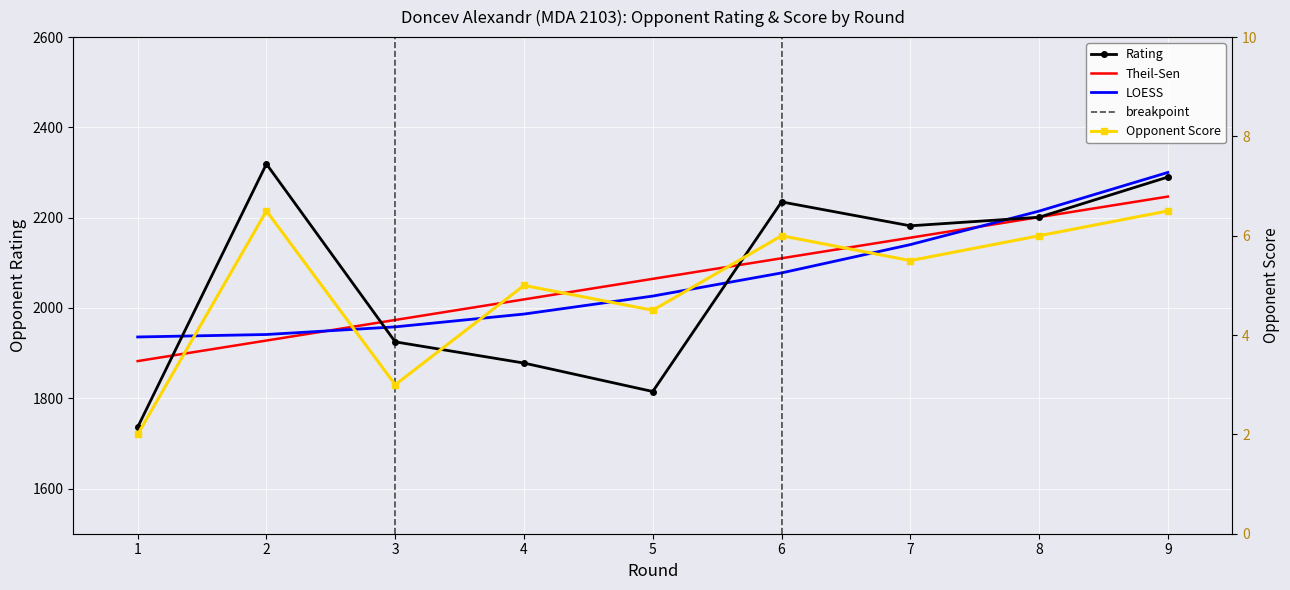

Reading right to left, what are all the values shown in this chart?

Rating: 9=2290.0	8=2201.0	7=2182.0	6=2235.0	5=1815.0	4=1878.0	3=1925.0	2=2319.0	1=1736.0
Opponent Score: 9=6.5	8=6.0	7=5.5	6=6.0	5=4.5	4=5.0	3=3.0	2=6.5	1=2.0